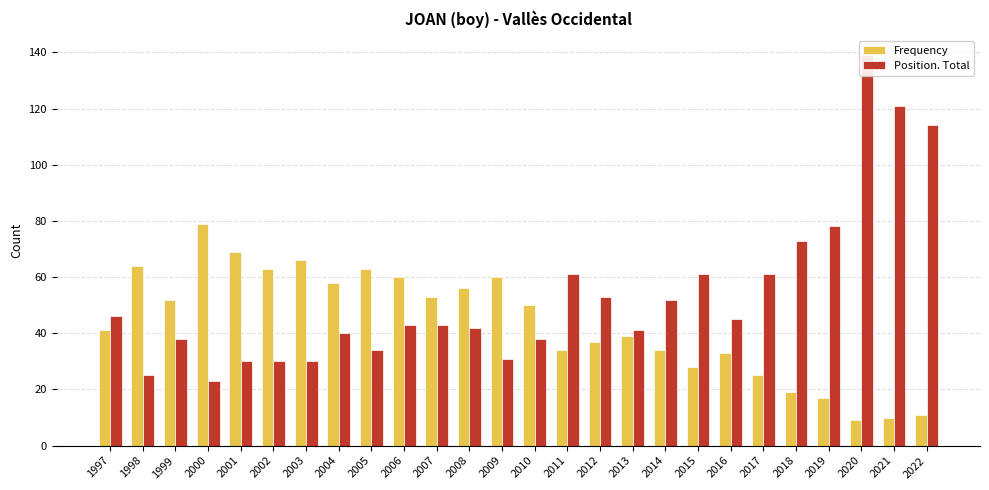

Reading left to right, list all the values displayed in this chart.

Frequency: 1997=41	1998=64	1999=52	2000=79	2001=69	2002=63	2003=66	2004=58	2005=63	2006=60	2007=53	2008=56	2009=60	2010=50	2011=34	2012=37	2013=39	2014=34	2015=28	2016=33	2017=25	2018=19	2019=17	2020=9	2021=10	2022=11
Position. Total: 1997=46	1998=25	1999=38	2000=23	2001=30	2002=30	2003=30	2004=40	2005=34	2006=43	2007=43	2008=42	2009=31	2010=38	2011=61	2012=53	2013=41	2014=52	2015=61	2016=45	2017=61	2018=73	2019=78	2020=139	2021=121	2022=114